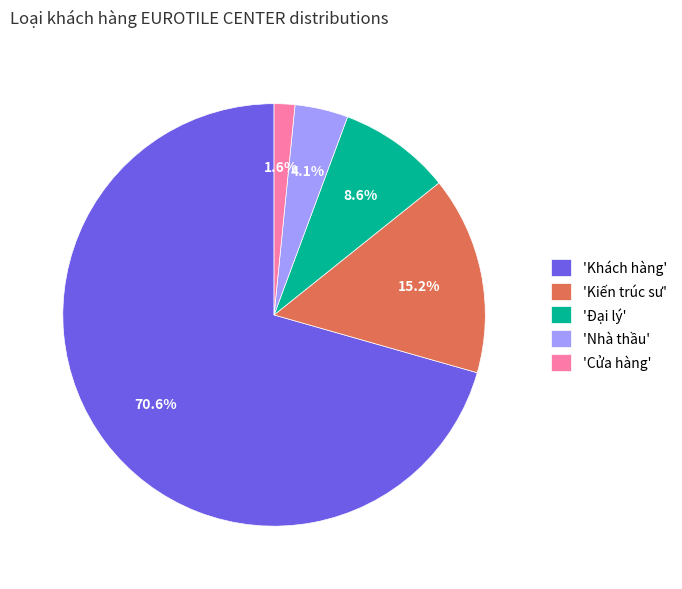

What percentage is NOT represented by 'Cửa hàng'?

98.4%